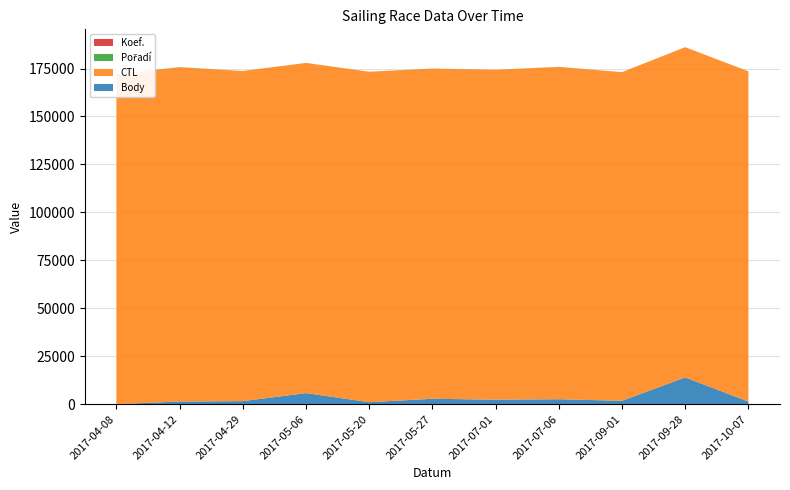

Reading right to left, transcribe all the data shown in this chart.

Body: 2017-10-07=1360	2017-09-28=13940	2017-09-01=1761	2017-07-06=2575	2017-07-01=2346	2017-05-27=2814	2017-05-20=1032	2017-05-06=5775	2017-04-29=1582	2017-04-12=1378	2017-04-08=0
CTL: 2017-10-07=172174	2017-09-28=172172	2017-09-01=171328	2017-07-06=173216	2017-07-01=172004	2017-05-27=172123	2017-05-20=172301	2017-05-06=172115	2017-04-29=172111	2017-04-12=174221	2017-04-08=172103
Pořadí: 2017-10-07=4	2017-09-28=2	2017-09-01=9	2017-07-06=59	2017-07-01=7	2017-05-27=12	2017-05-20=4	2017-05-06=15	2017-04-29=15	2017-04-12=113	2017-04-08=7
Koef.: 2017-10-07=3	2017-09-28=12	2017-09-01=12	2017-07-06=18	2017-07-01=7	2017-05-27=7	2017-05-20=3	2017-05-06=12	2017-04-29=7	2017-04-12=10	2017-04-08=4